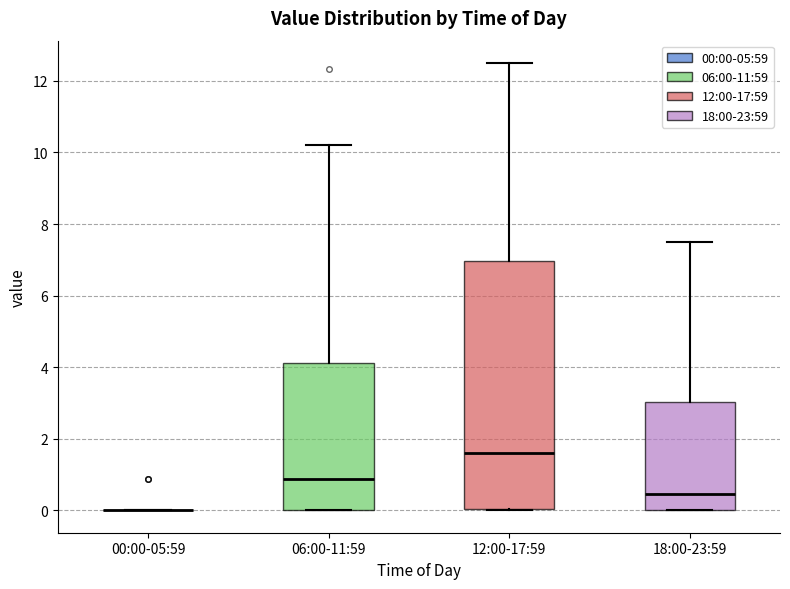

Reading left to right, read every box against the y-axis: the position of its median line, the range the box covers, and the ends of its whiskers. The values are not printed on the chart, so give them approximately, as read against the axis.

00:00-05:59: box collapsed to a line at 0.0, whiskers 0.0 to 0.0
06:00-11:59: median 0.8, box 0.0 to 4.2, whiskers 0.0 to 10.2
12:00-17:59: median 1.6, box 0.0 to 7.0, whiskers 0.0 to 12.6
18:00-23:59: median 0.4, box 0.0 to 3.0, whiskers 0.0 to 7.6